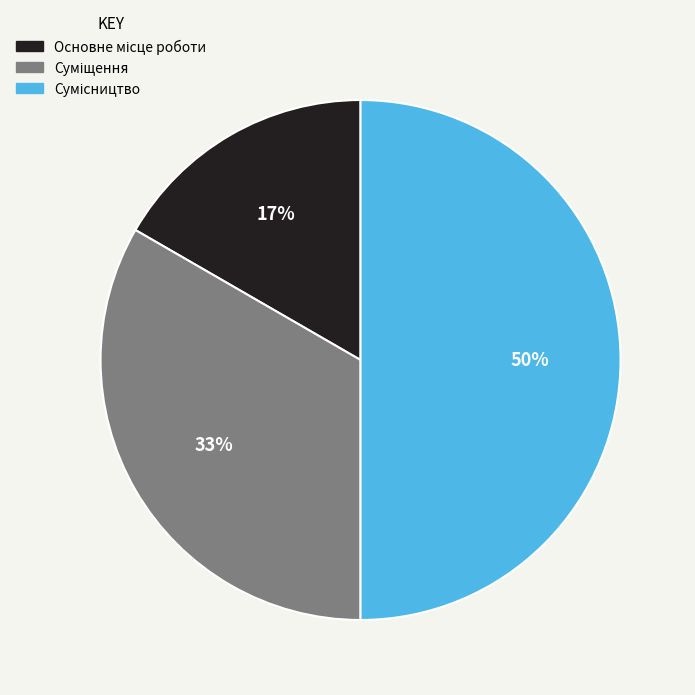

To the nearest percent, what is the difference between the largest and smallest slice percentages?

33%